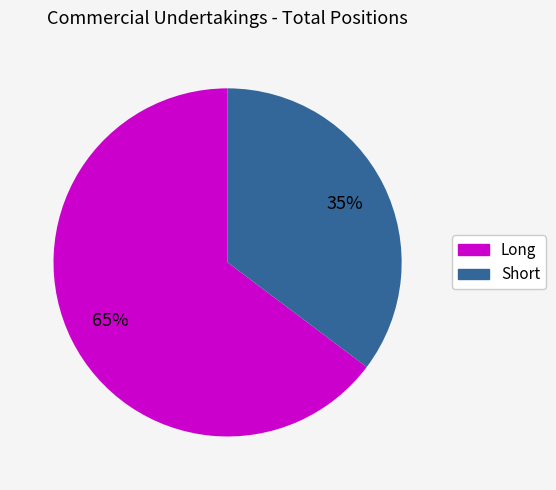

To the nearest percent, what is the average slice percentage?

50%